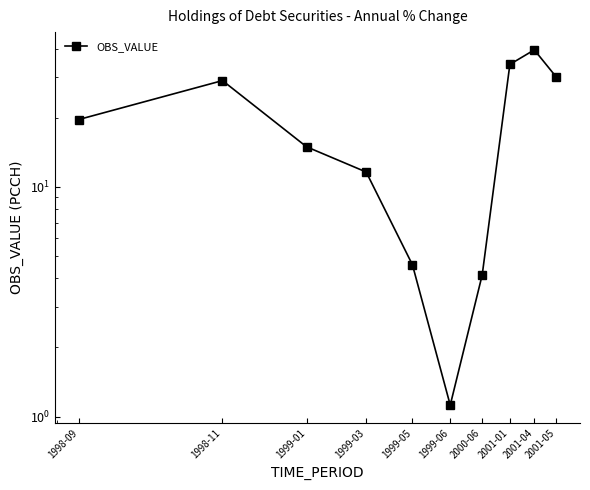

Rank the categories by value from lowest to highest.

1999-06, 2000-06, 1999-05, 1999-03, 1999-01, 1998-09, 1998-11, 2001-05, 2001-01, 2001-04